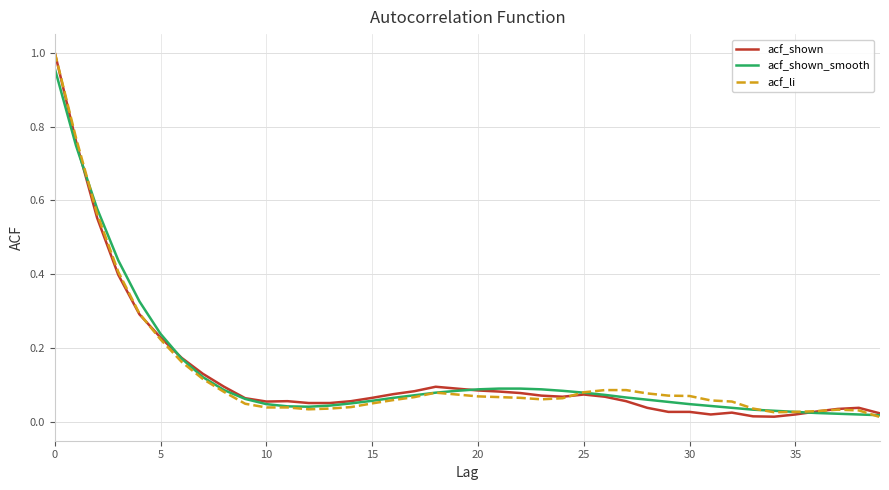

How many intersections are there between acf_shown_smooth and acf_shown?

4